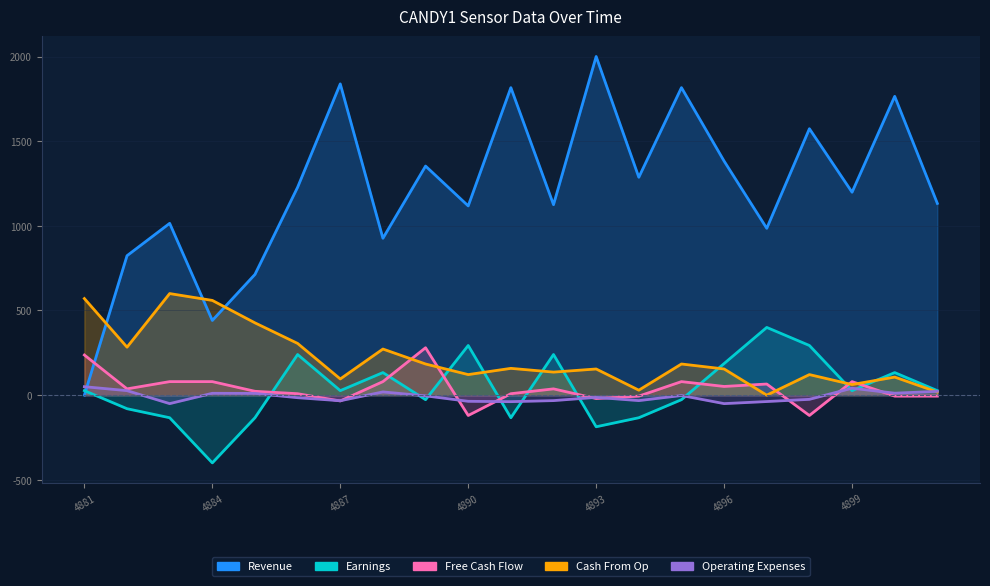

Rank the categories by Revenue value from highest to lowest.

4893, 4887, 4891, 4895, 4900, 4898, 4896, 4889, 4894, 4886, 4899, 4901, 4892, 4890, 4883, 4897, 4888, 4882, 4885, 4884, 4881